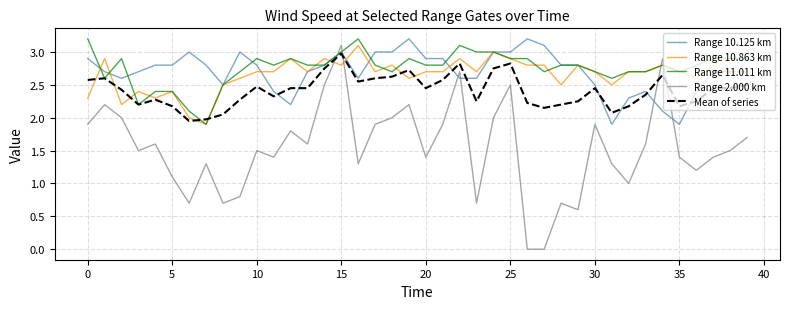

Which series has the largest range (max minus min)?

Range 2.000 km